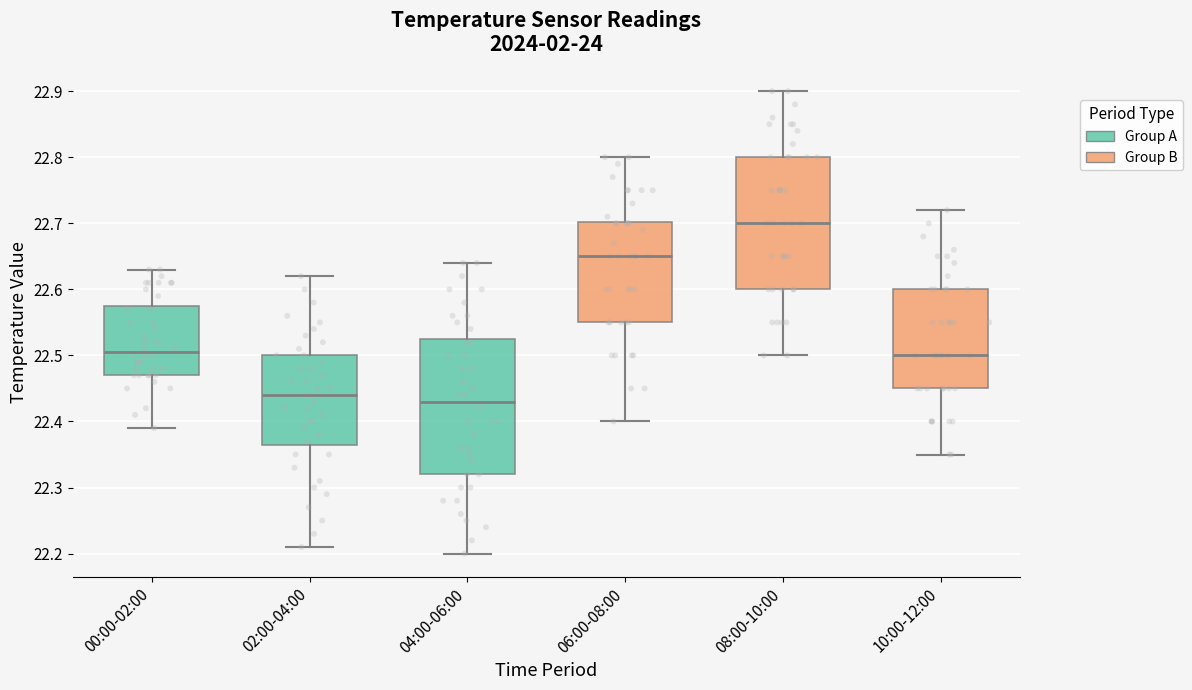

Reading left to right, read every box against the y-axis: the position of its median line, the range the box covers, and the ends of its whiskers. The values are not printed on the chart, so give them approximately, as read against the axis.

00:00-02:00: median 22.51, box 22.47 to 22.58, whiskers 22.39 to 22.63
02:00-04:00: median 22.44, box 22.37 to 22.50, whiskers 22.21 to 22.62
04:00-06:00: median 22.43, box 22.32 to 22.53, whiskers 22.20 to 22.64
06:00-08:00: median 22.65, box 22.55 to 22.70, whiskers 22.40 to 22.80
08:00-10:00: median 22.70, box 22.60 to 22.80, whiskers 22.50 to 22.90
10:00-12:00: median 22.50, box 22.45 to 22.60, whiskers 22.35 to 22.72